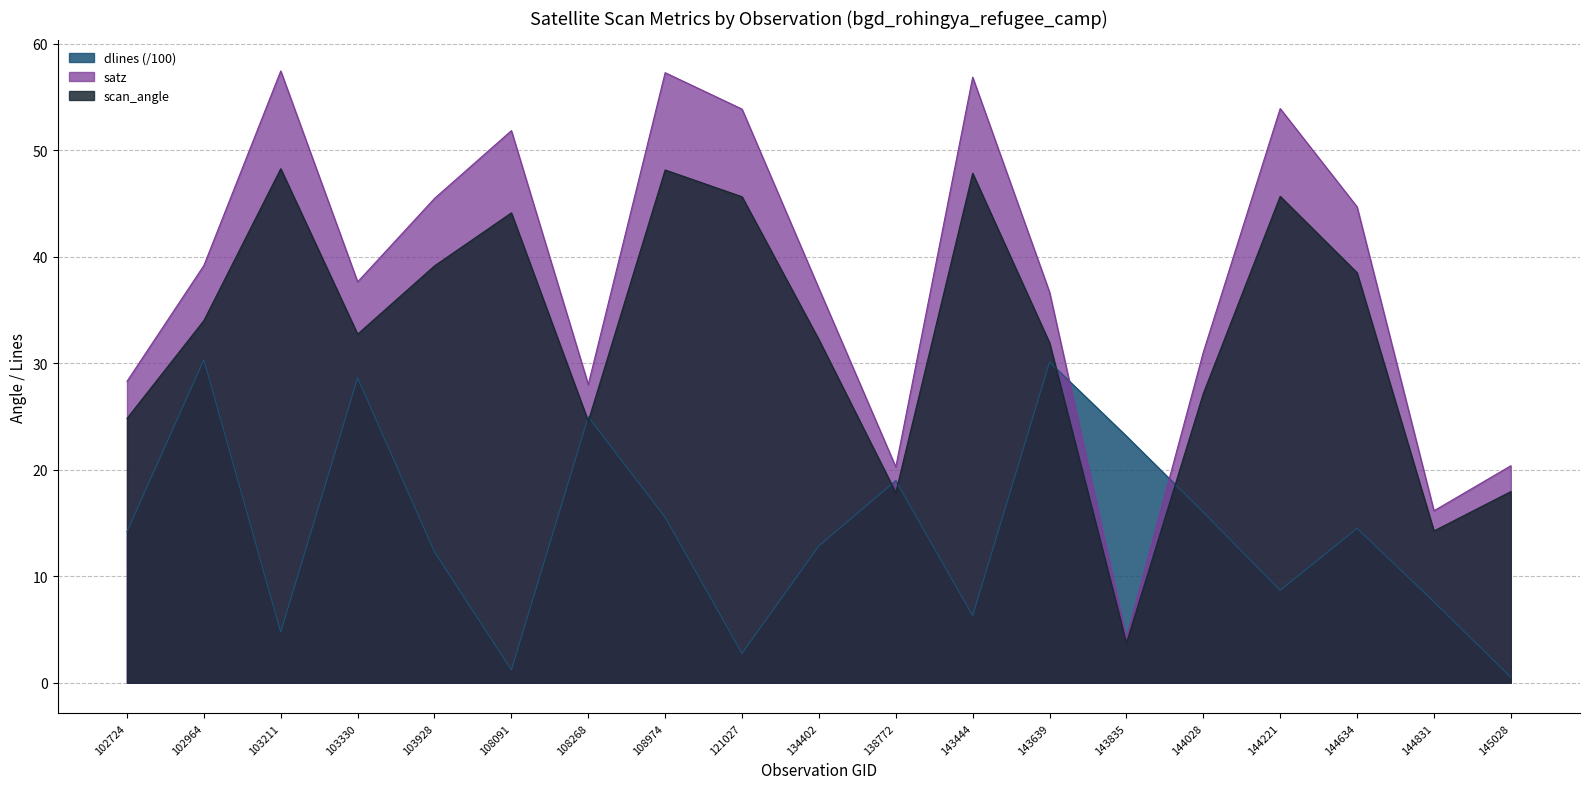

The value of dlines at 144831 is 1.7. True or false?

False